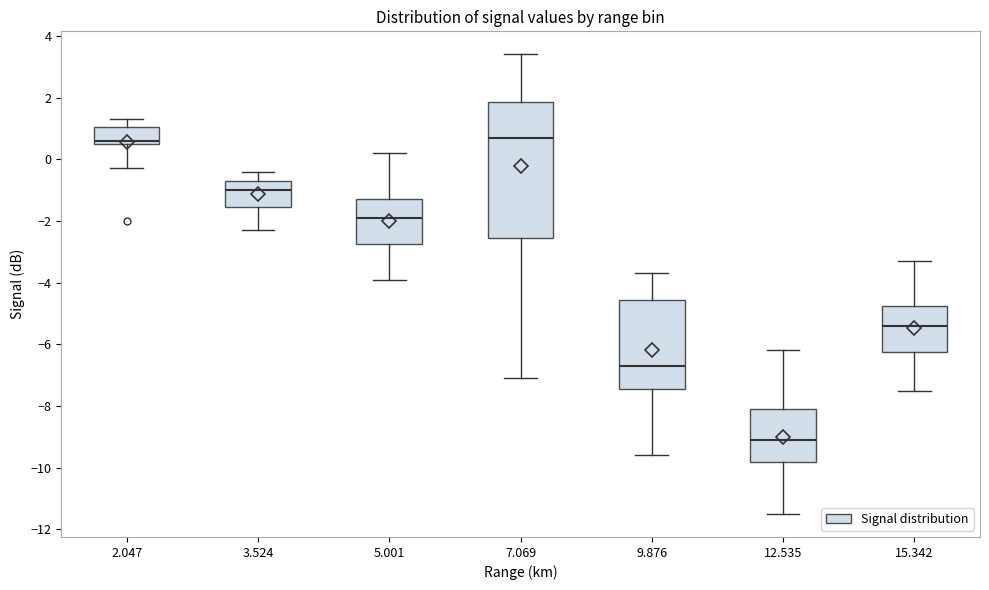

Which box's median line is the lowest?

12.535